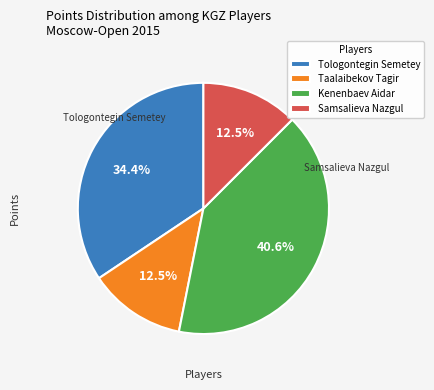

What is the ratio of the value at Taalaibekov Tagir to the value at Tologontegin Semetey?

0.4